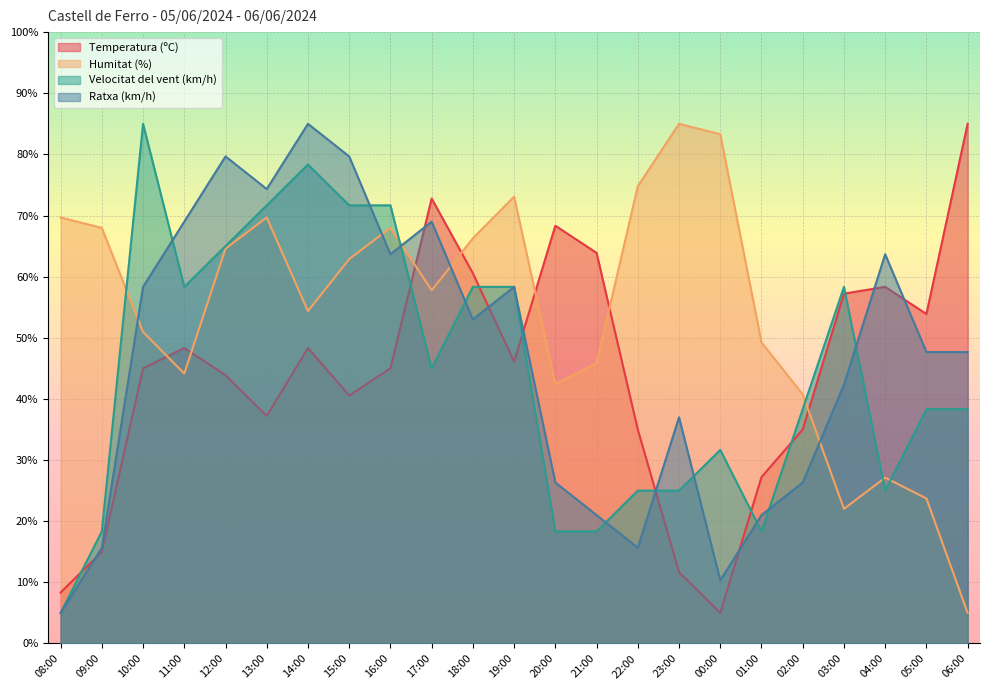

Rank the series at 00:00 from highest to lowest value.

Humitat (%), Velocitat del vent (km/h), Ratxa (km/h), Temperatura (ºC)